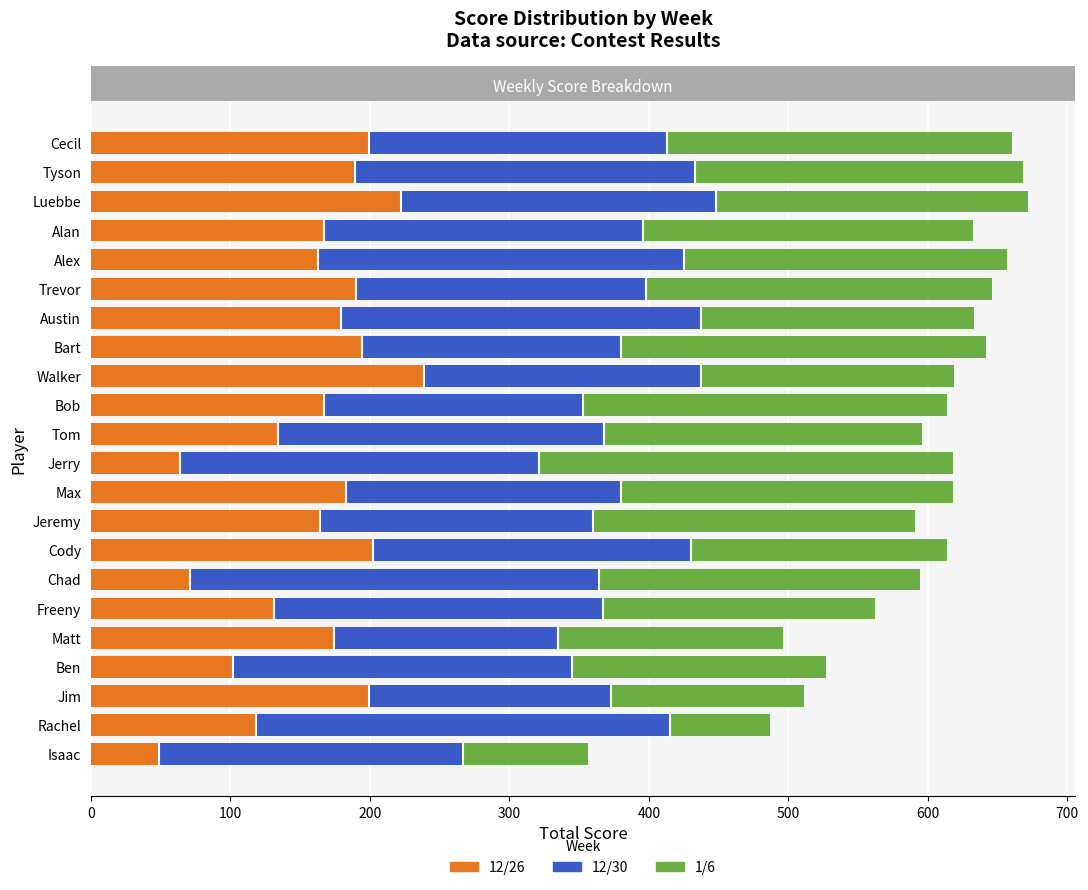

What is the average value of the 12/26 series?

159